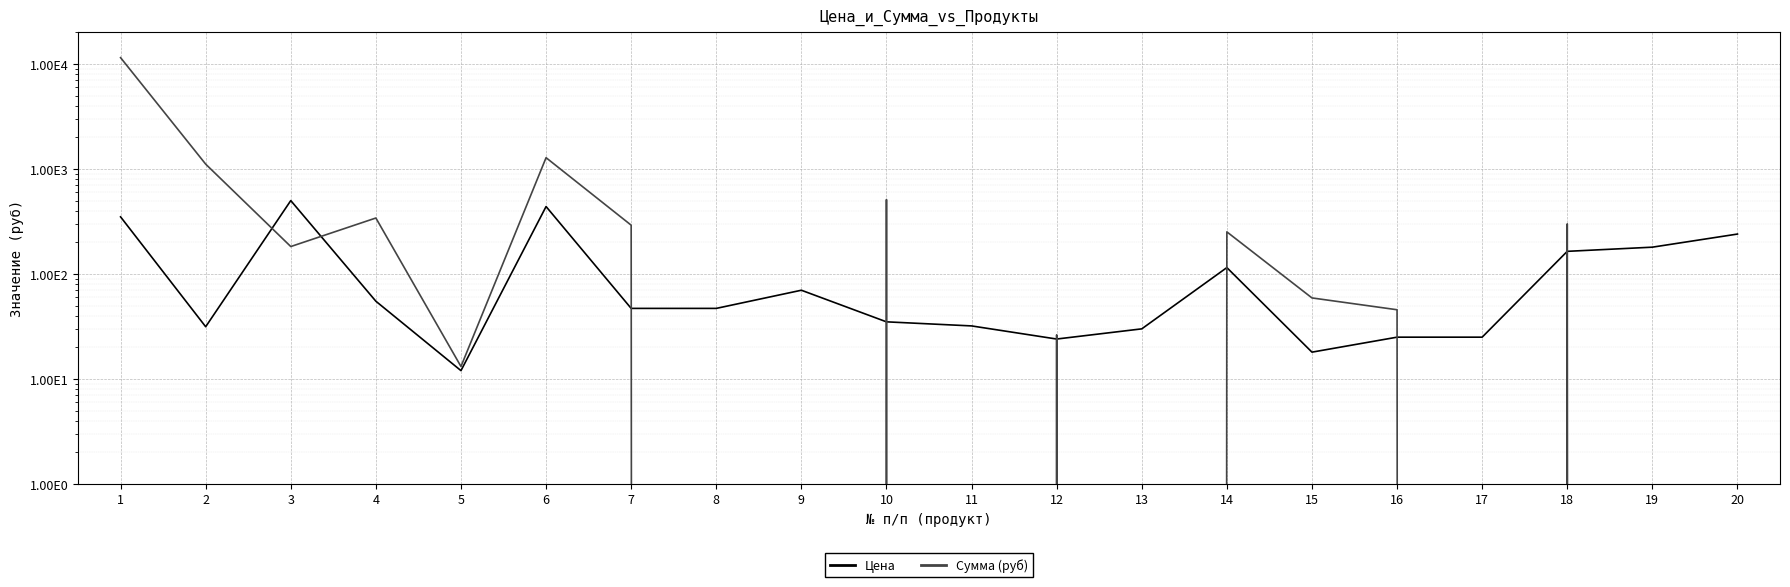

After their last crossing, which series has the higher values: Цена or Сумма (руб)?

Цена